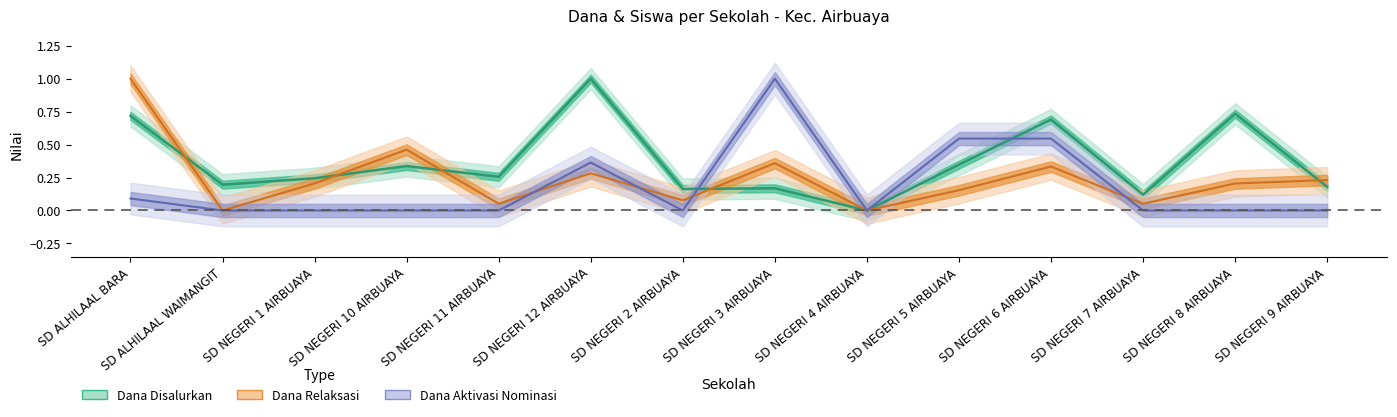

List the labels in order of Dana Pemberian Relaksasi value, largest first.

SD ALHILAAL BARA, SD NEGERI 10 AIRBUAYA, SD NEGERI 3 AIRBUAYA, SD NEGERI 6 AIRBUAYA, SD NEGERI 12 AIRBUAYA, SD NEGERI 9 AIRBUAYA, SD NEGERI 1 AIRBUAYA, SD NEGERI 8 AIRBUAYA, SD NEGERI 5 AIRBUAYA, SD NEGERI 2 AIRBUAYA, SD NEGERI 11 AIRBUAYA, SD NEGERI 7 AIRBUAYA, SD ALHILAAL WAIMANGIT, SD NEGERI 4 AIRBUAYA